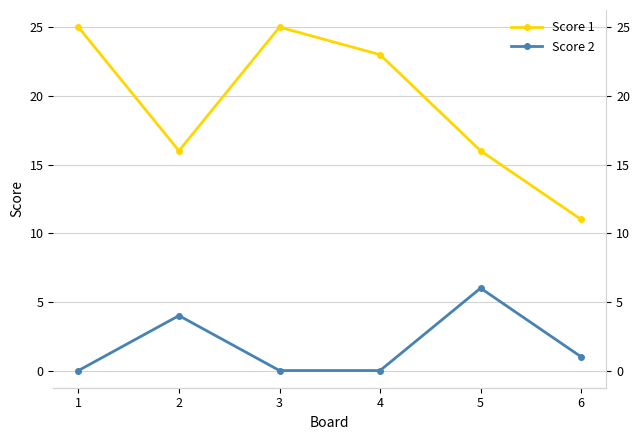

What is the difference between the maximum and minimum values in the Score 2 series?

6